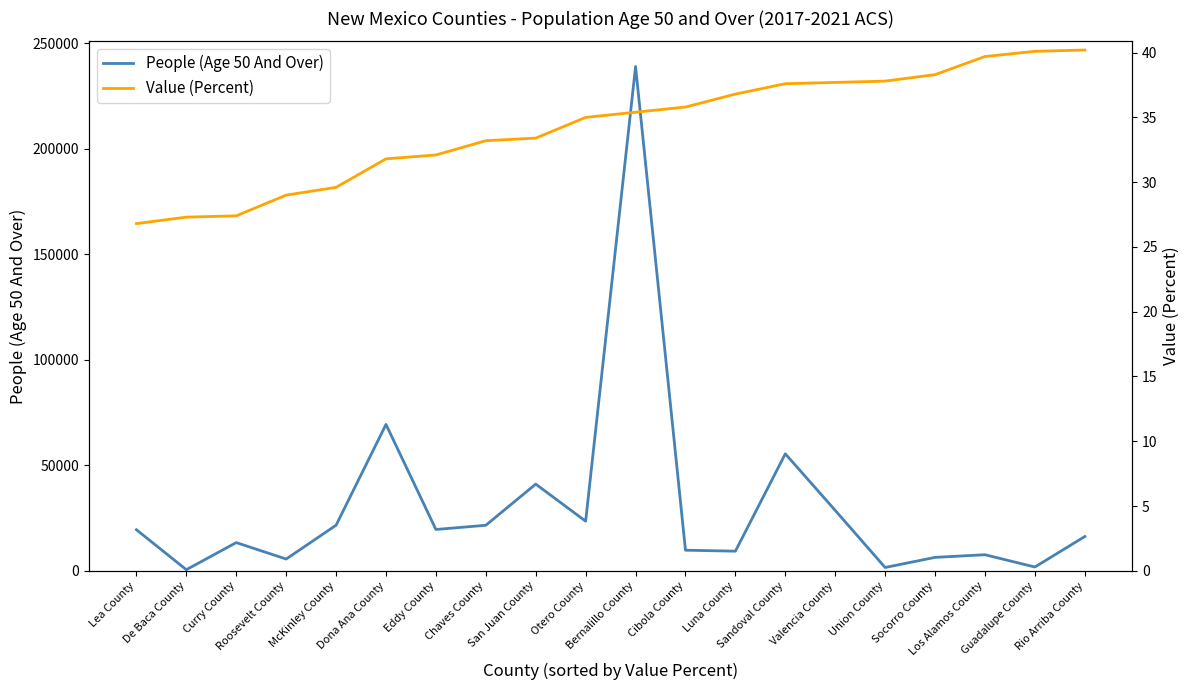

True or false: Value (Percent) and People (Age 50 And Over) cross at least once.

False